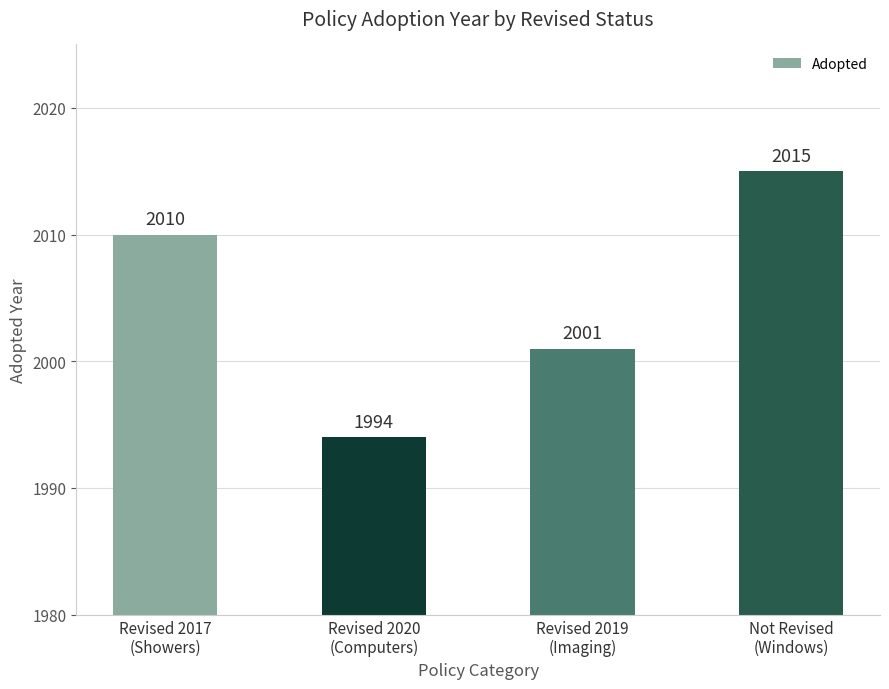

How many values are between 2001 and 2015?

3